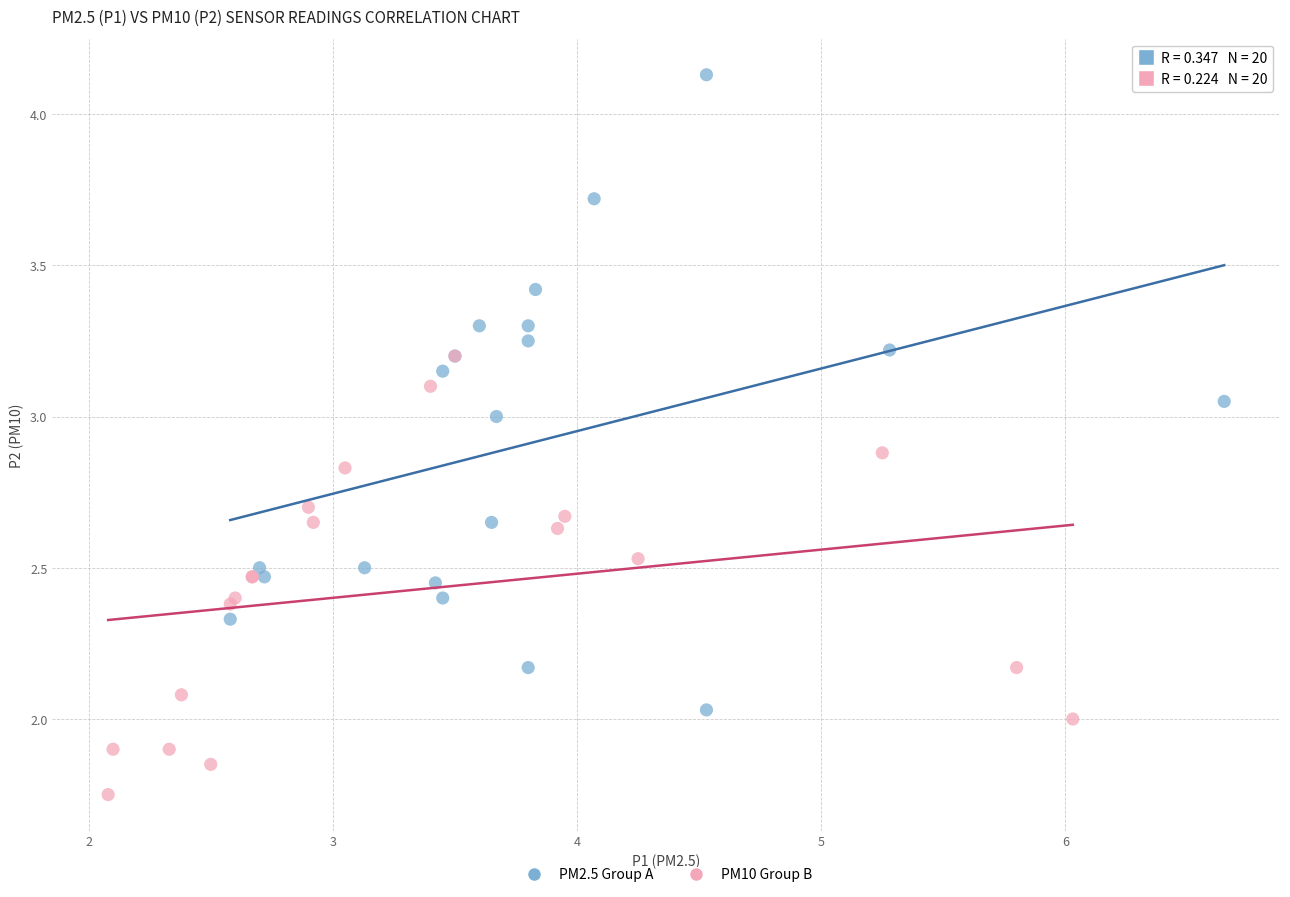

Which series reaches the maximum Y coordinate?

PM2.5 Group A